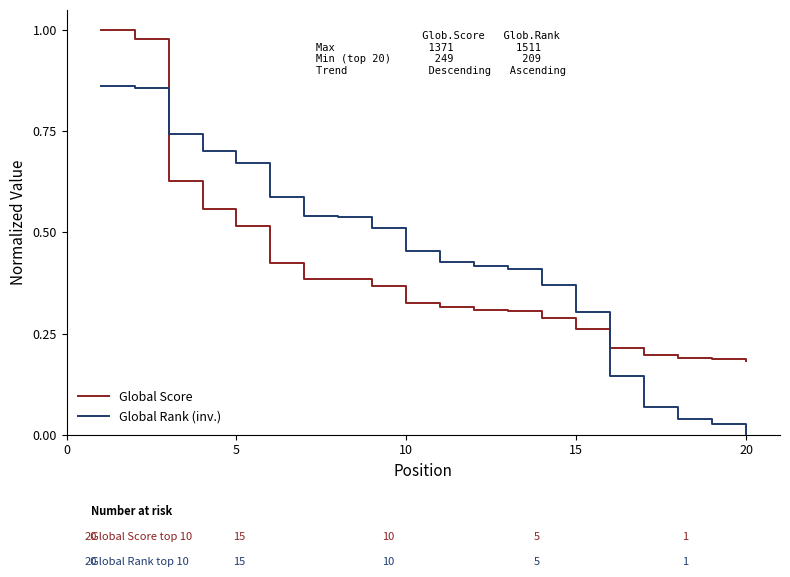

How many values in Global Rank (inv.) are above zero?

19